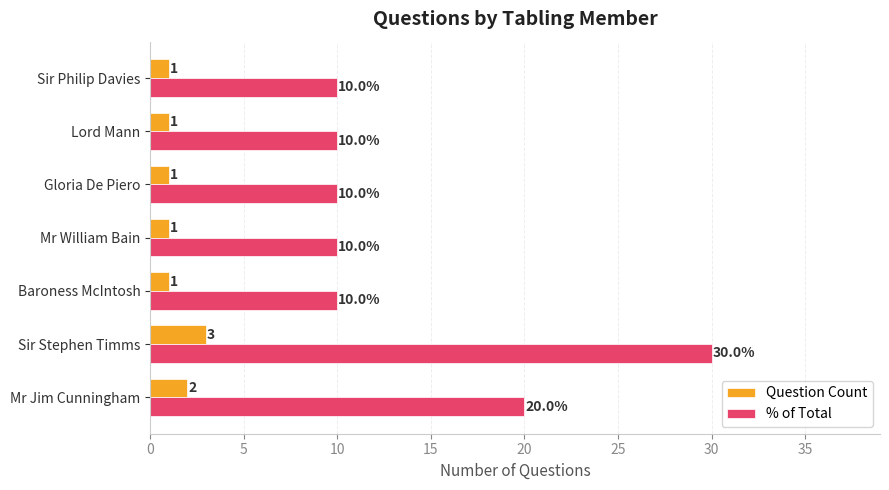

True or false: Question Count has a value of 1 at Mr William Bain.

True